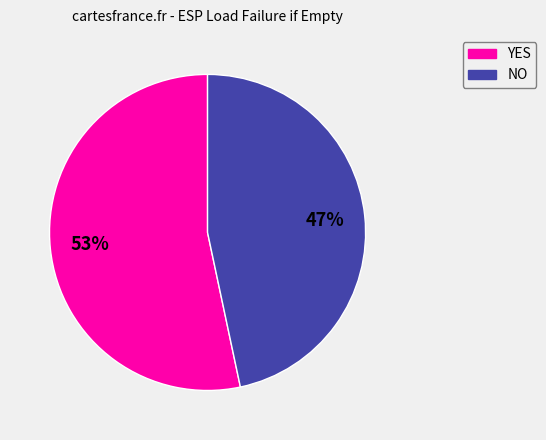

What percentage is the NO slice, to the nearest percent?

47%